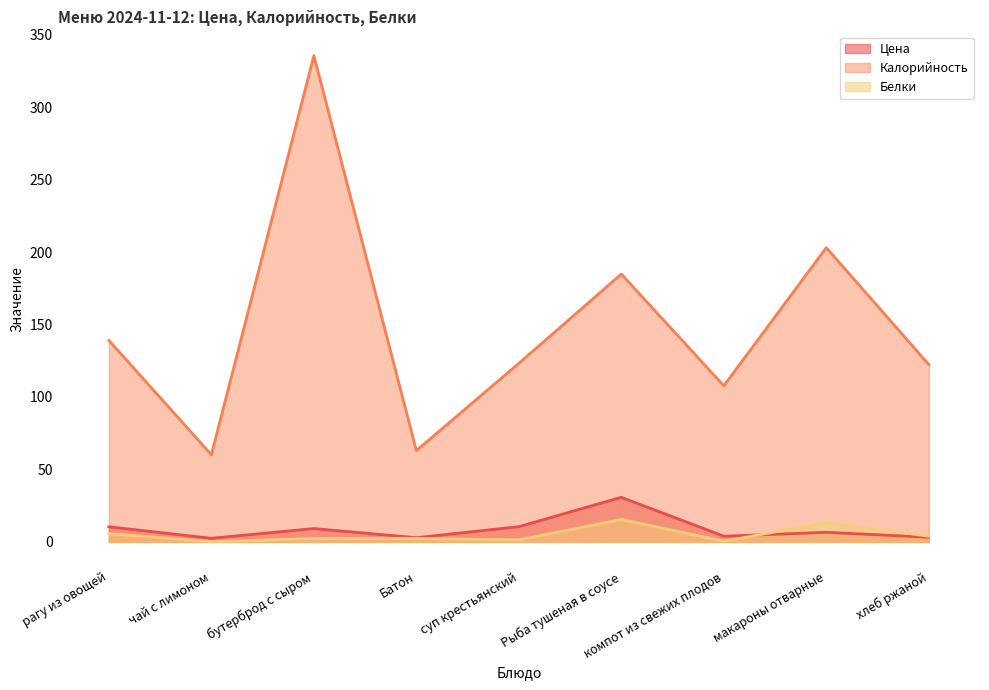

What is the value of the Белки point at the 1st from the left?

5.7